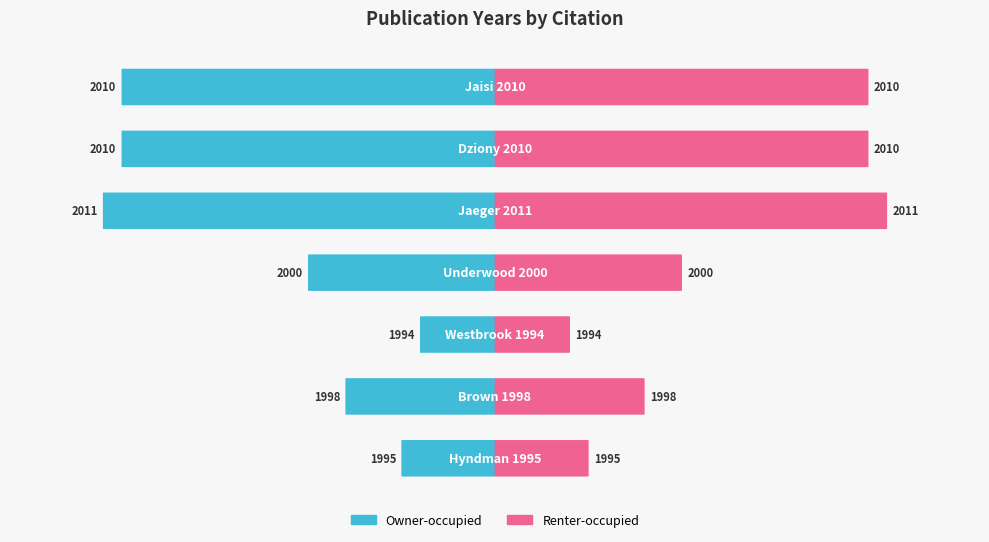

True or false: pubYear (right) has a value of 30 at 6.

False